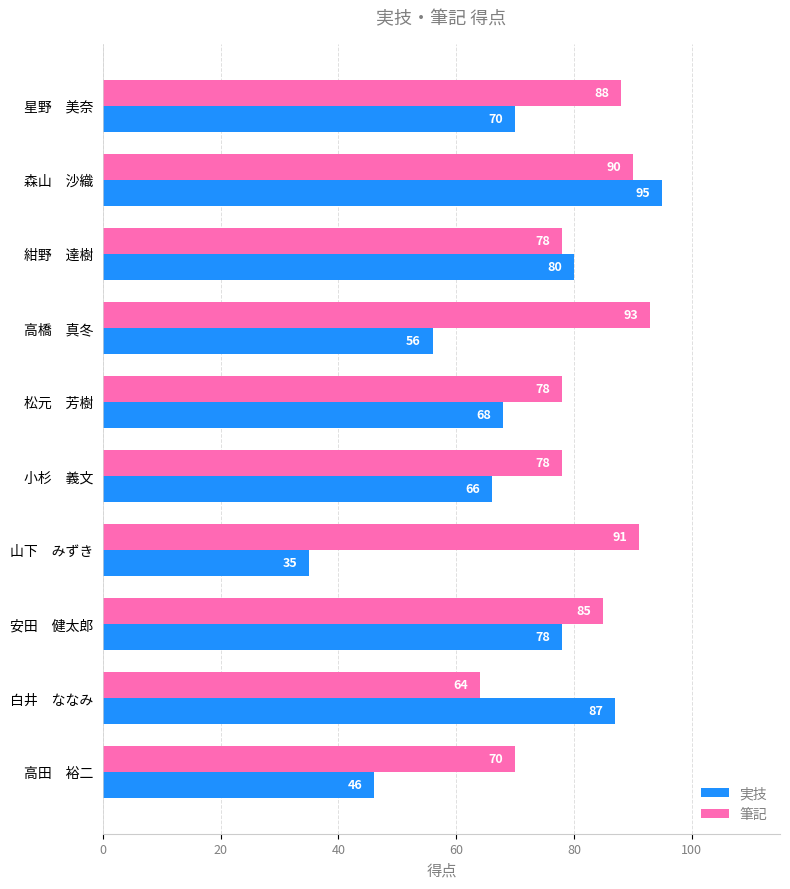

Which category has the lowest value across all series?

山下　みずき